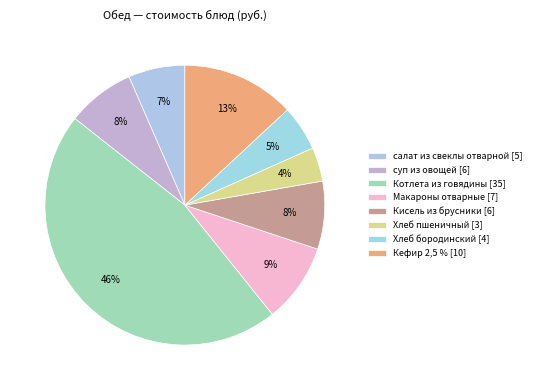

The Кисель из брусники slice represents 8% of the pie. True or false?

True